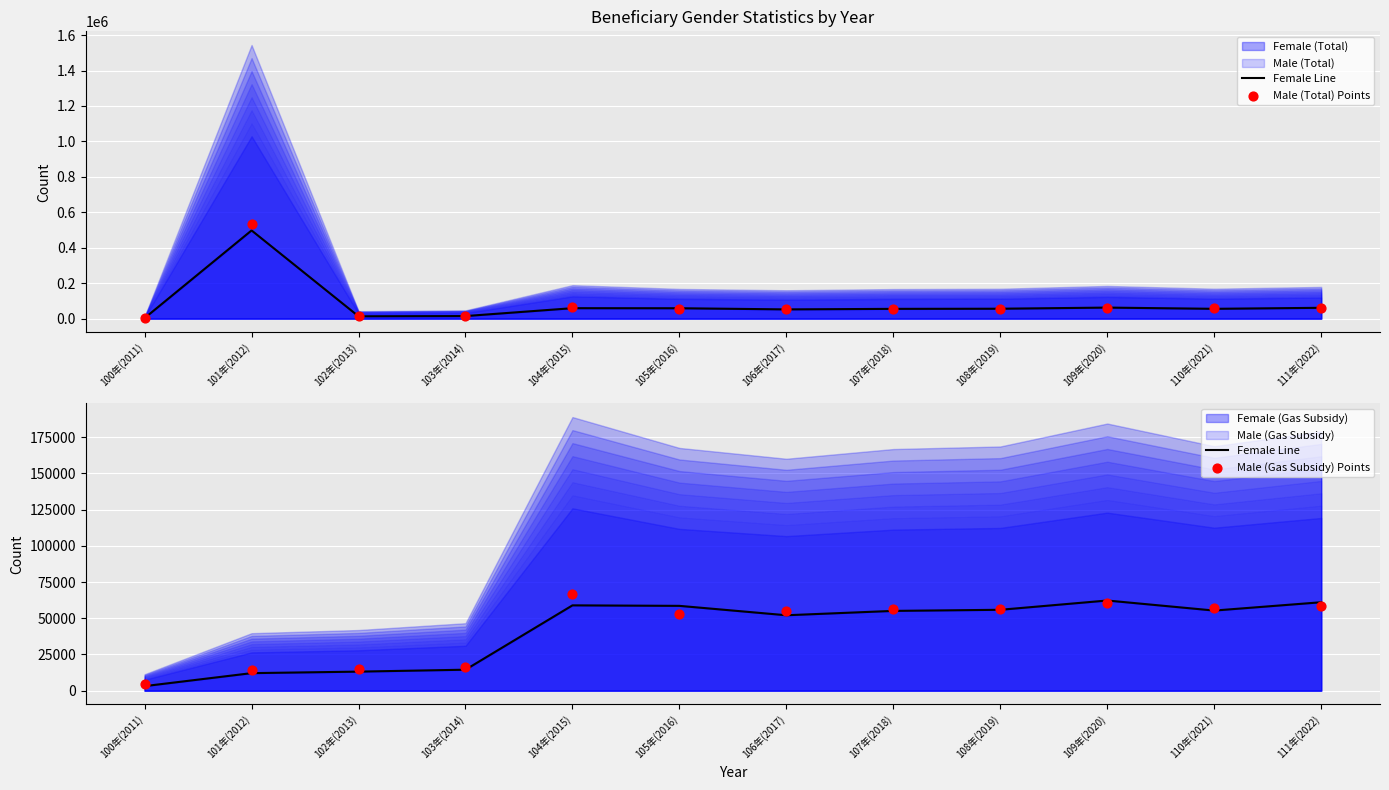

What is the total value across all series at 106年(2017)?

161474